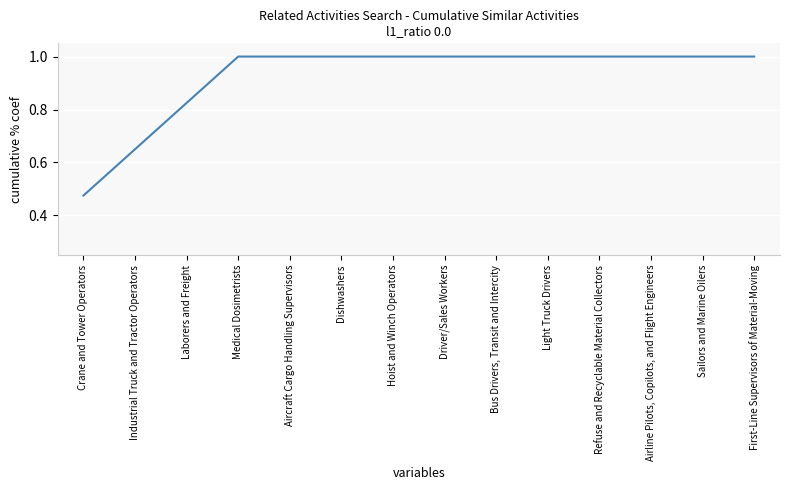

At which label is the value closest to 0?

Crane and Tower Operators